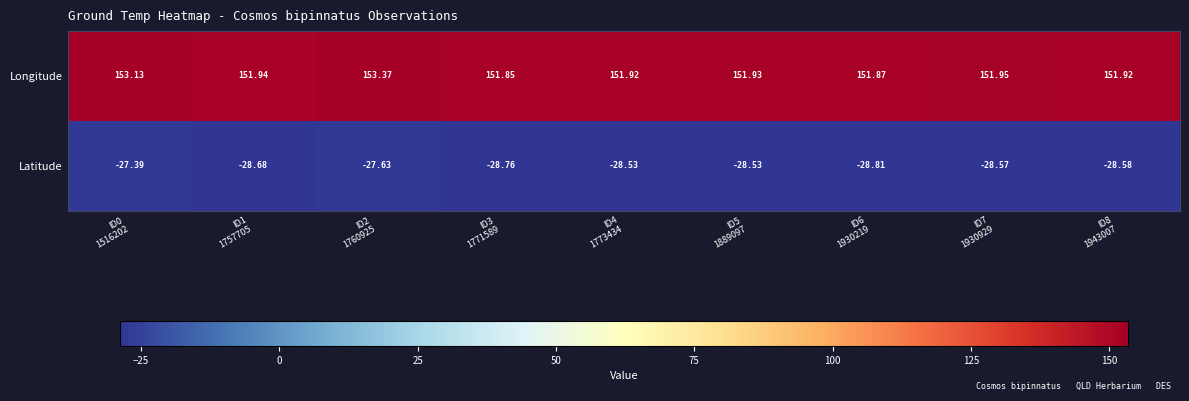

Which series has the widest spread of values?

Longitude